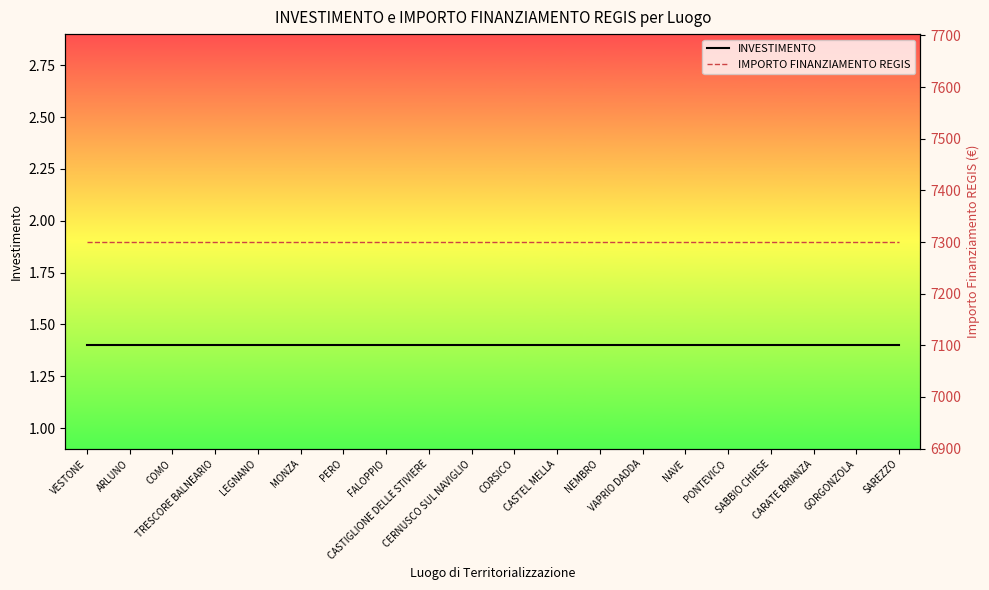

What is the sum of all IMPORTO FINANZIAMENTO REGIS values?

146020.0